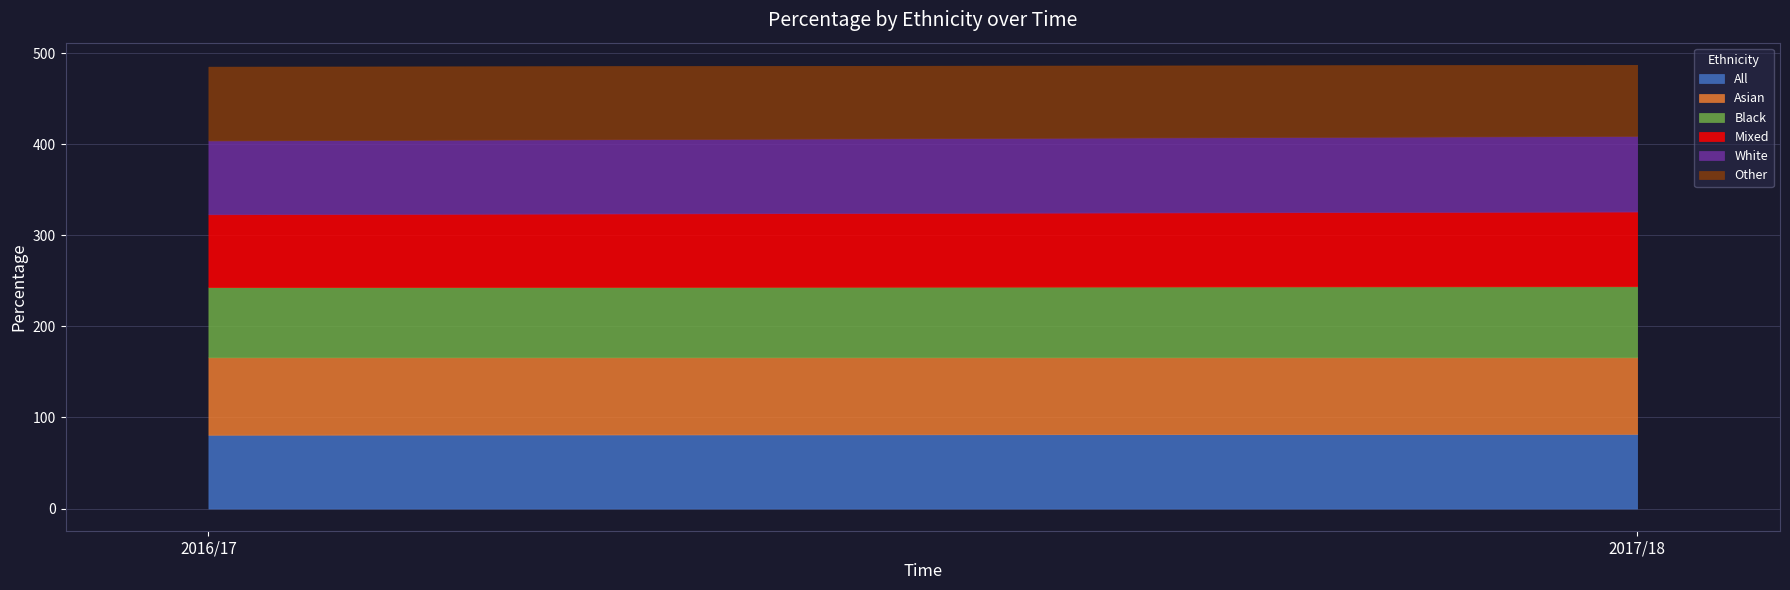

Between 2017/18 and 2016/17, which is larger?

2017/18